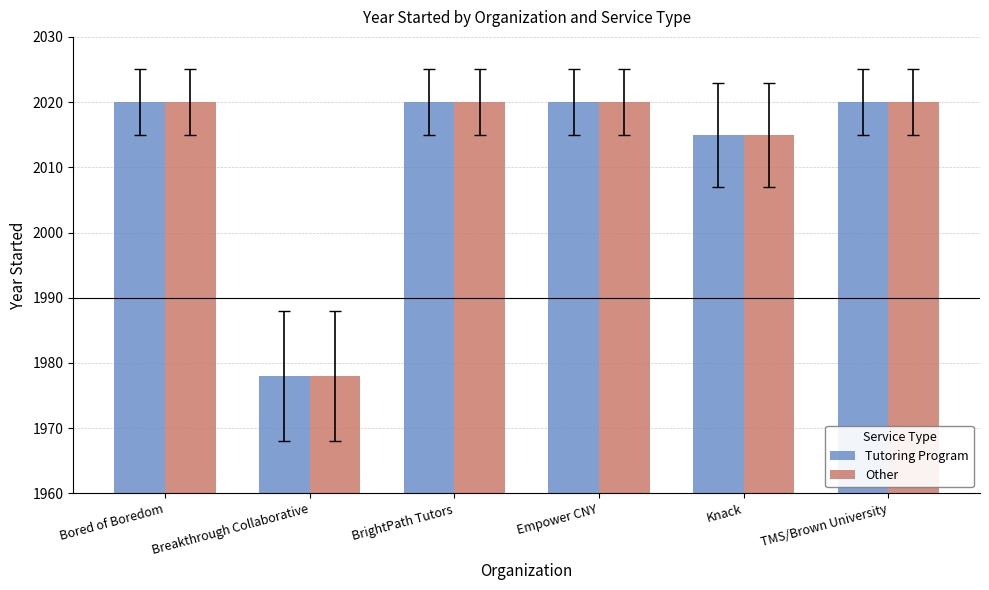

Reading right to left, extract all data points from this chart.

Tutoring Program: TMS/Brown University=2020	Knack=2015	Empower CNY=2020	BrightPath Tutors=2020	Breakthrough Collaborative=1978	Bored of Boredom=2020
Other: TMS/Brown University=2020	Knack=2015	Empower CNY=2020	BrightPath Tutors=2020	Breakthrough Collaborative=1978	Bored of Boredom=2020